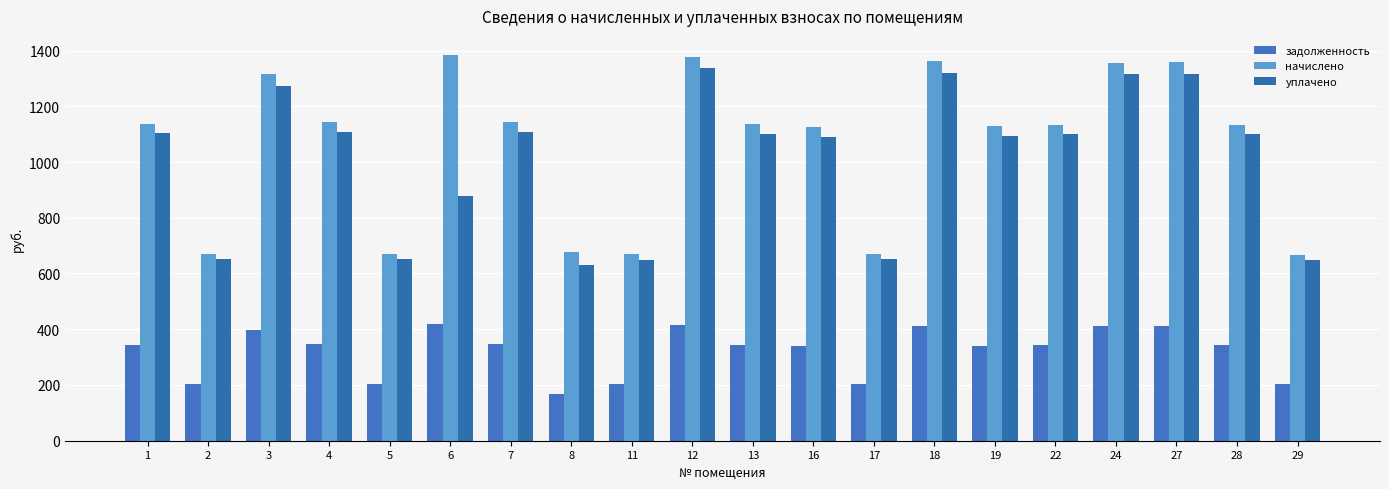

Which series changed the most between 22 and 27?

начислено